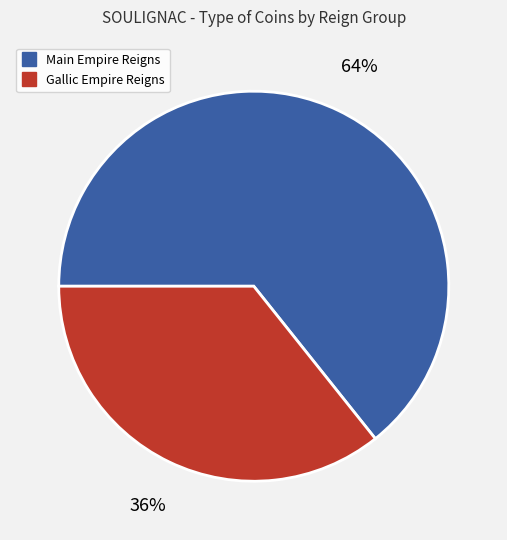

Is there a majority slice in this chart?

Yes